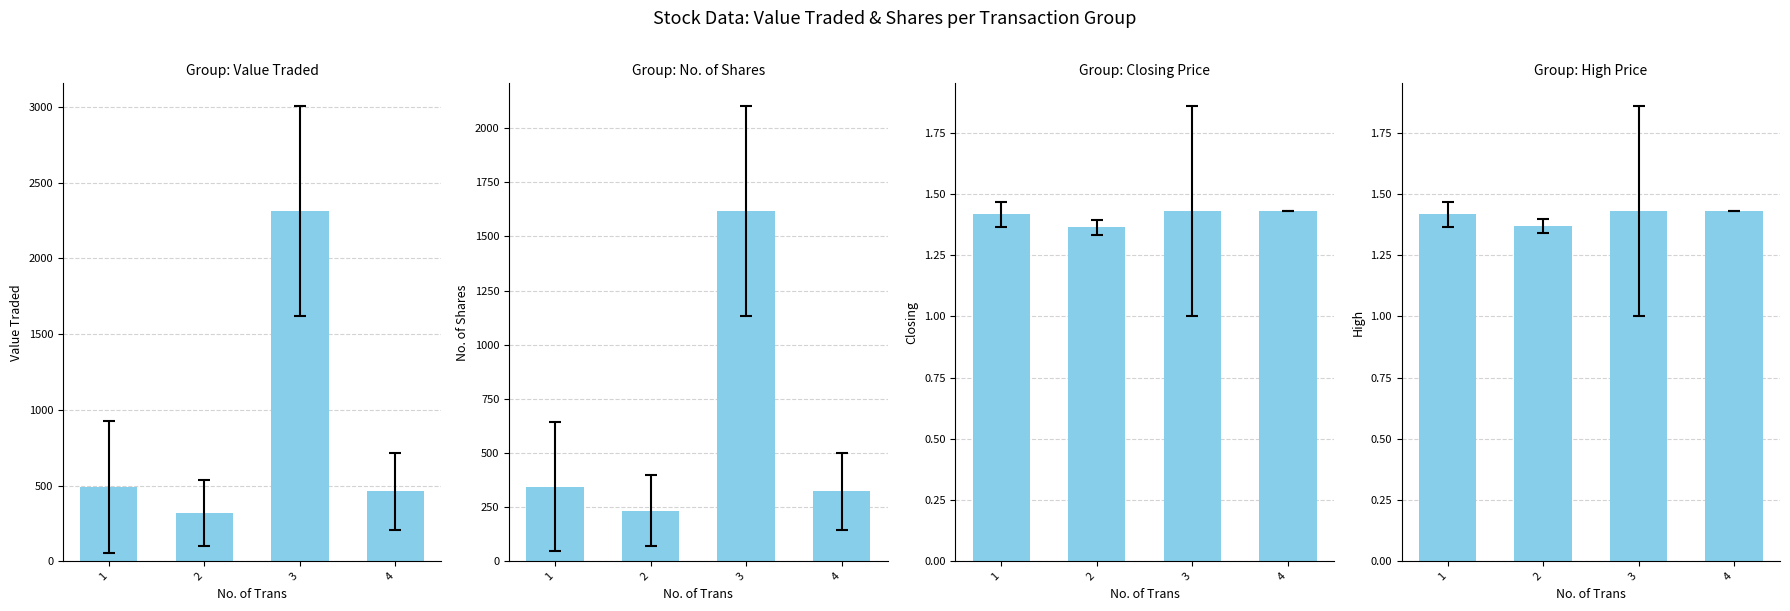

What is the difference between the High values at 3 and 2?

0.1